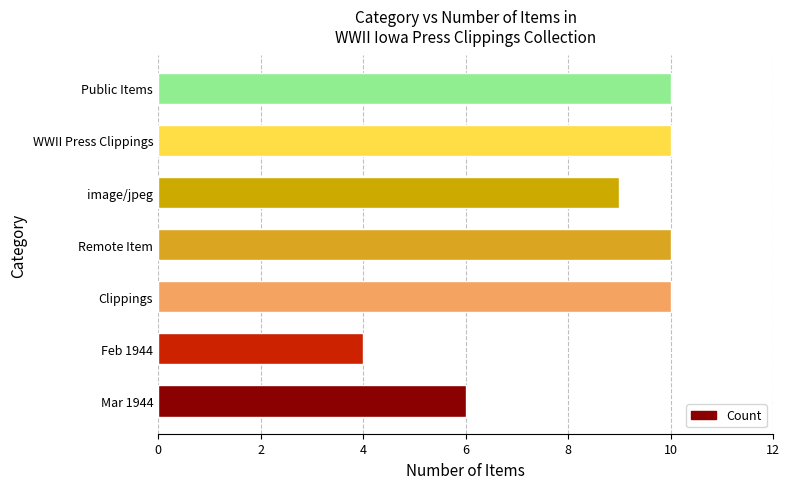

Is it true that the value at Remote Item is 4?

False